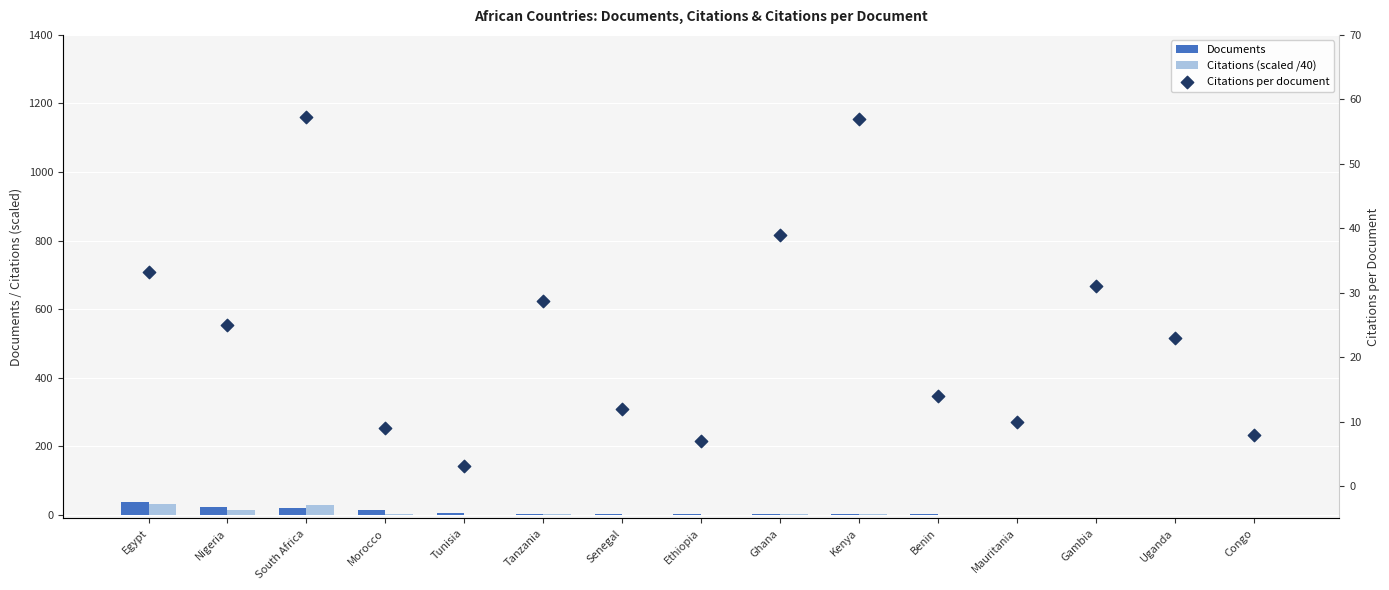

Which series reaches the minimum Y coordinate?

Citations (scaled /40)